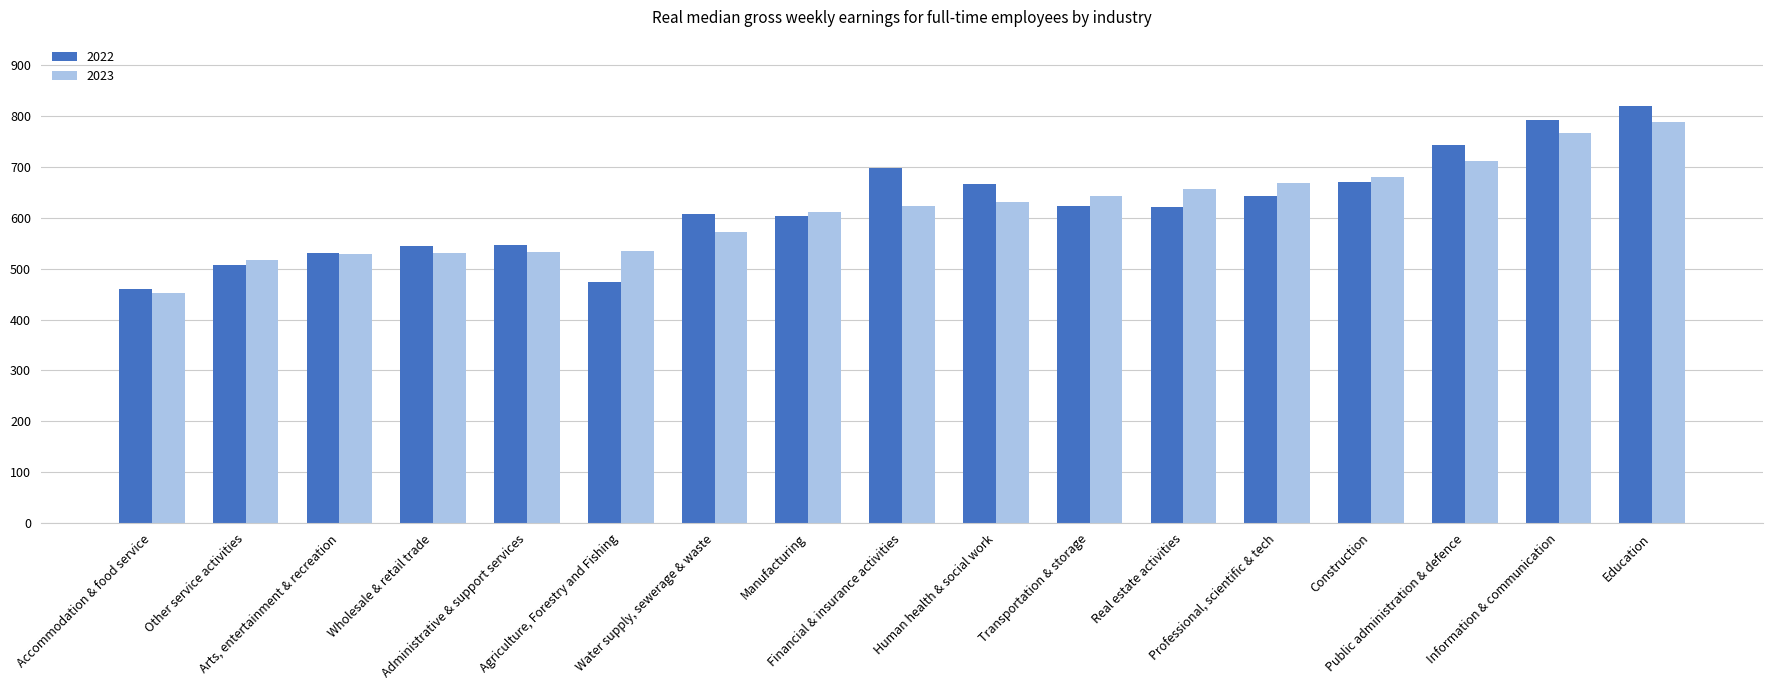

How many bars are there in each group?

2